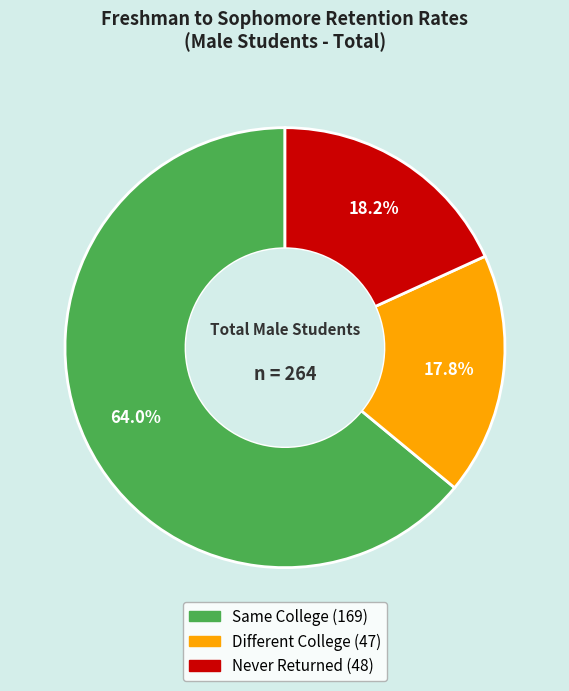

Does any single category account for the majority?

Yes